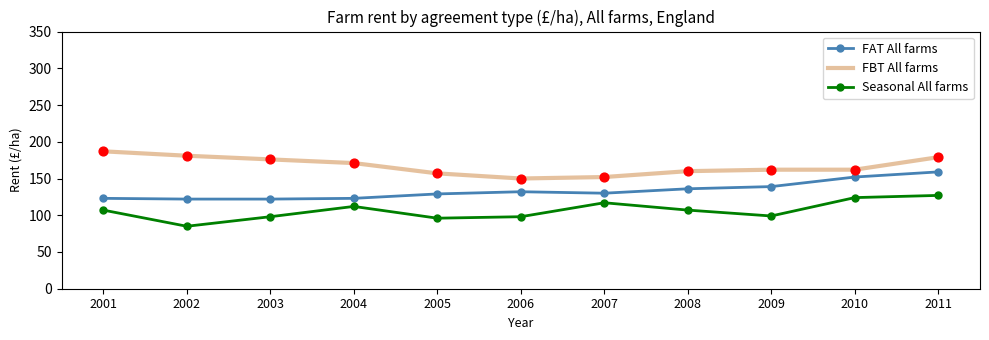

What are all the series names shown in the legend?

FAT All farms, FBT All farms, Seasonal All farms